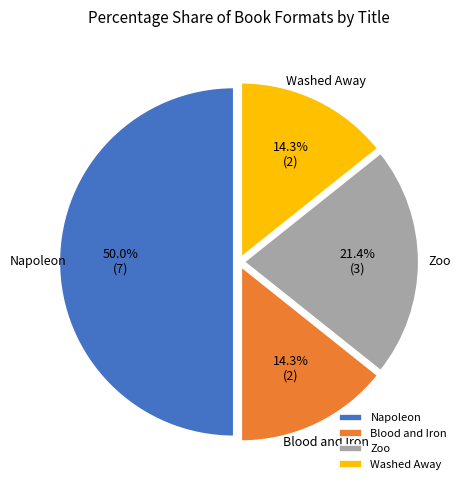

What is the ratio of the value at Zoo to the value at Blood and Iron?

1.5